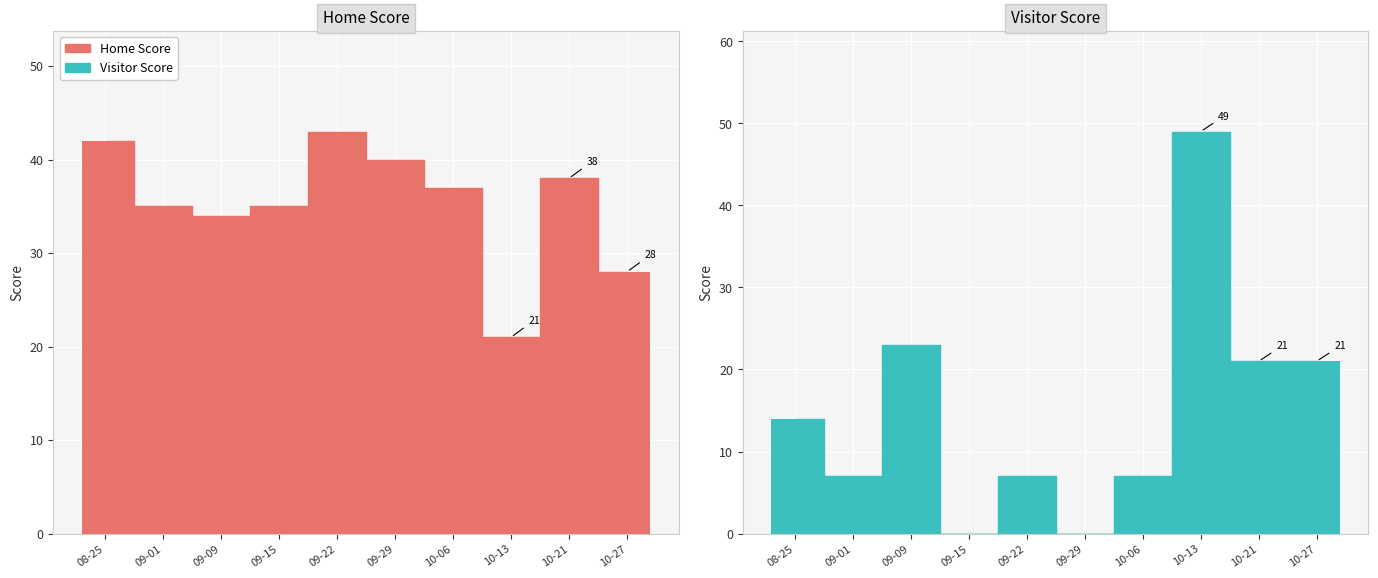

List the series in order of their overall mean, highest first.

Home Score, Visitor Score